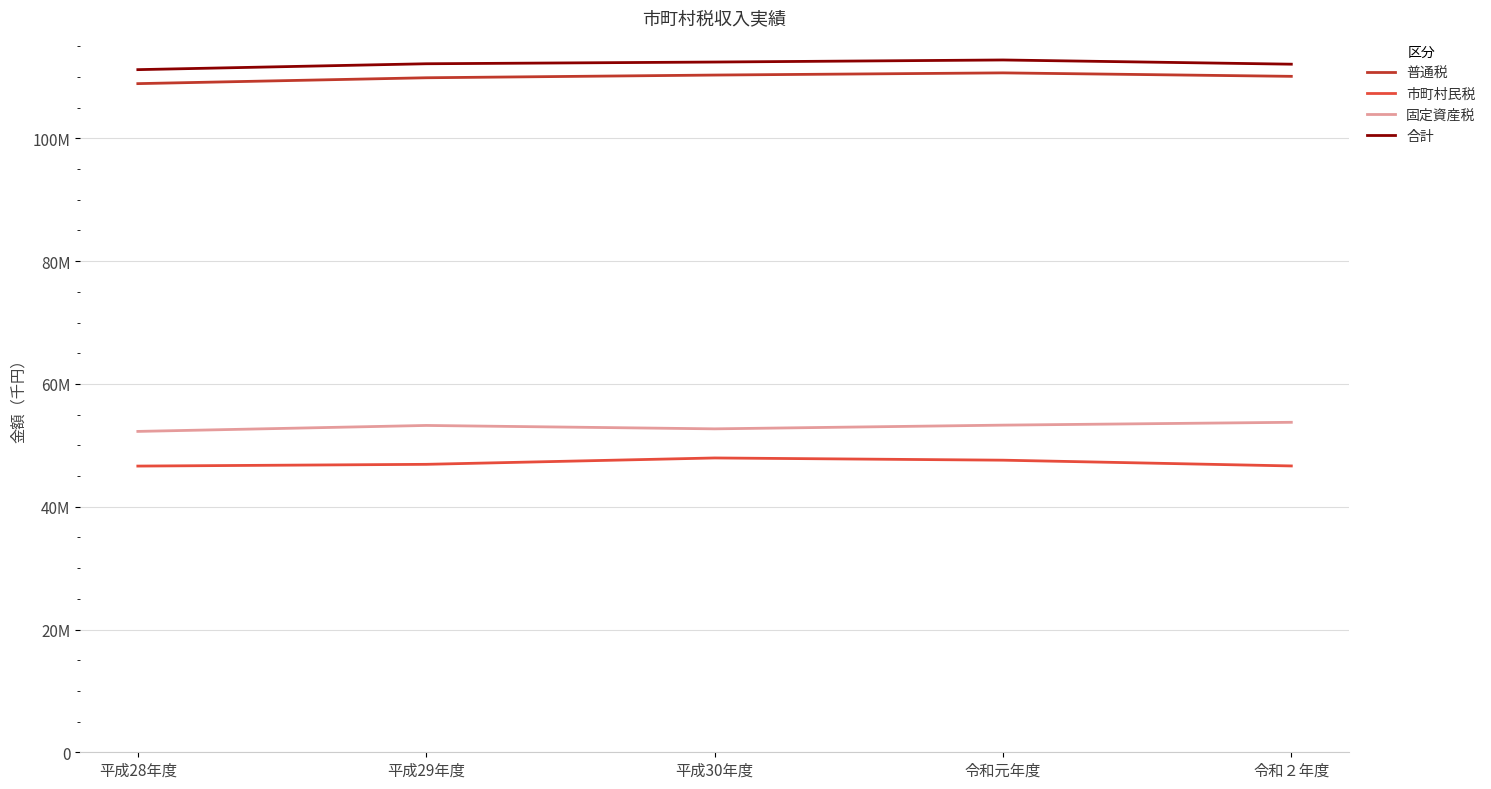

True or false: 普通税 and 市町村民税 cross at least once.

False